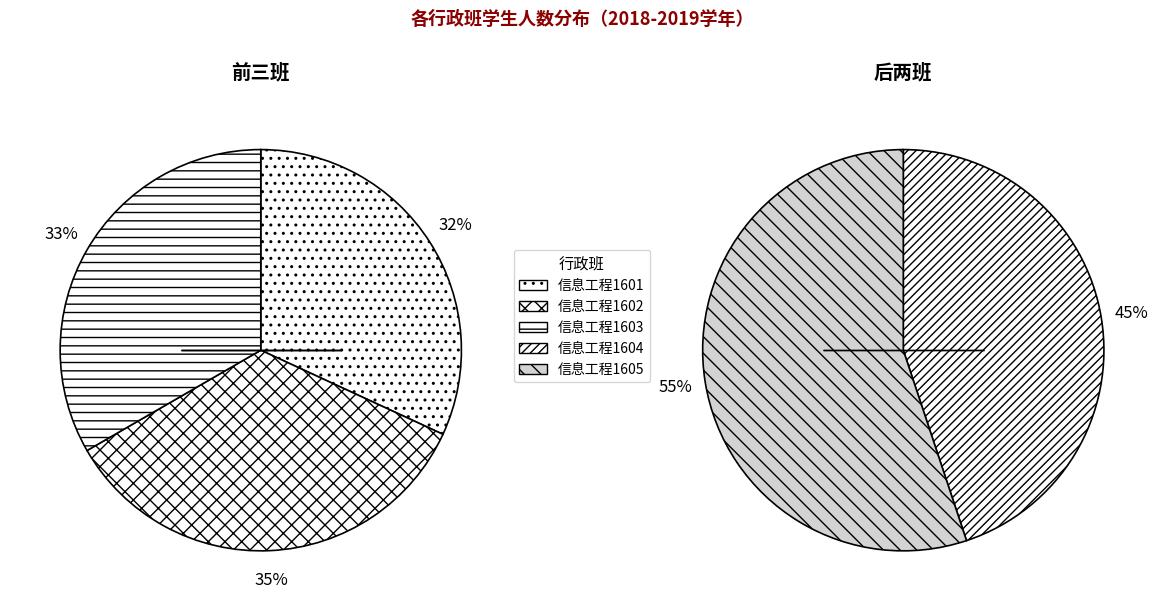

The 信息工程1601 slice represents 29% of the pie. True or false?

False